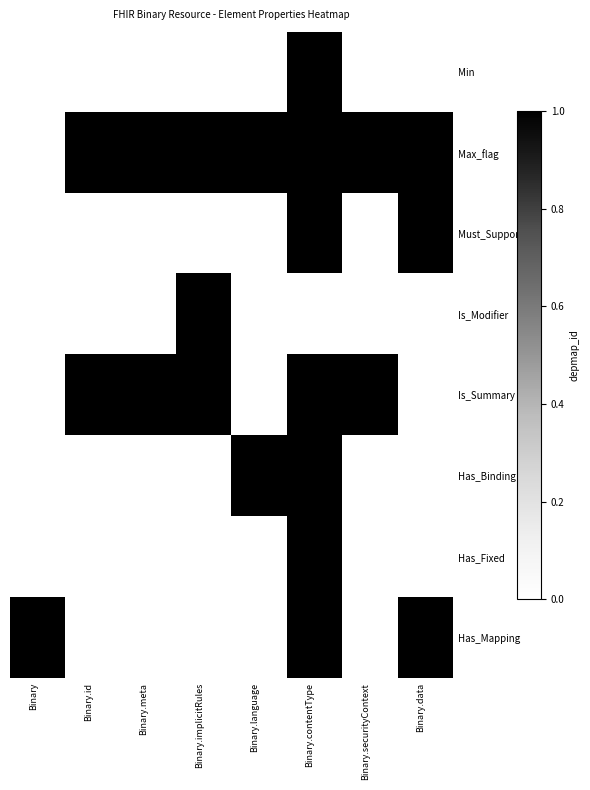

What is the greatest value displayed?

1